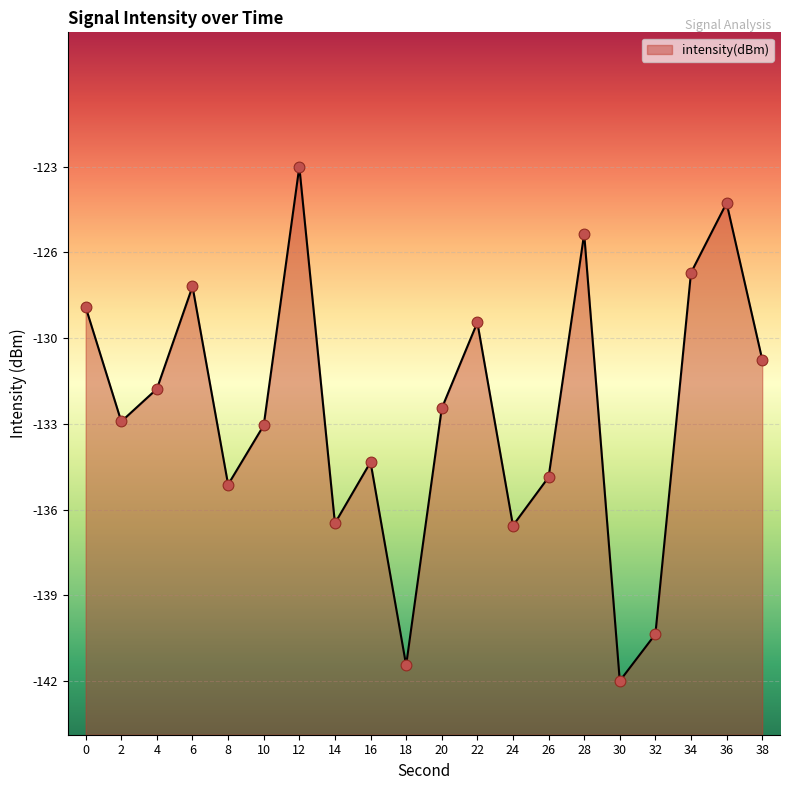

What is the change in value from 0 to 16?

-5.8